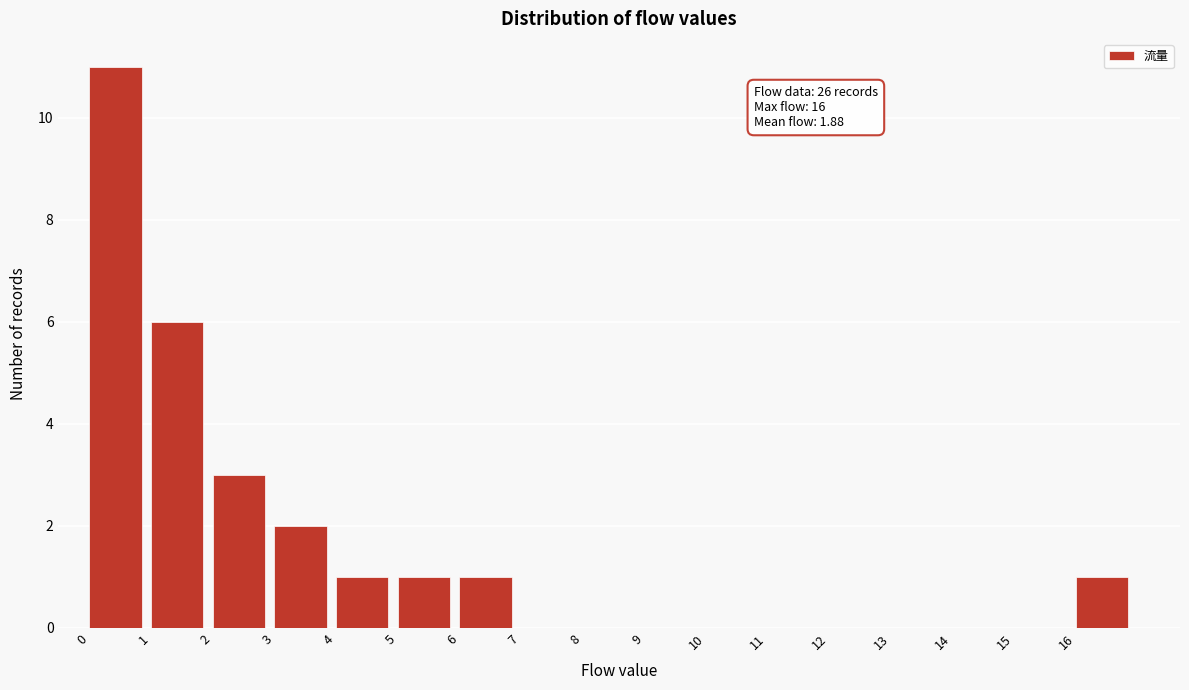

Over which range of the x-axis is the bar tallest?

0 to 1